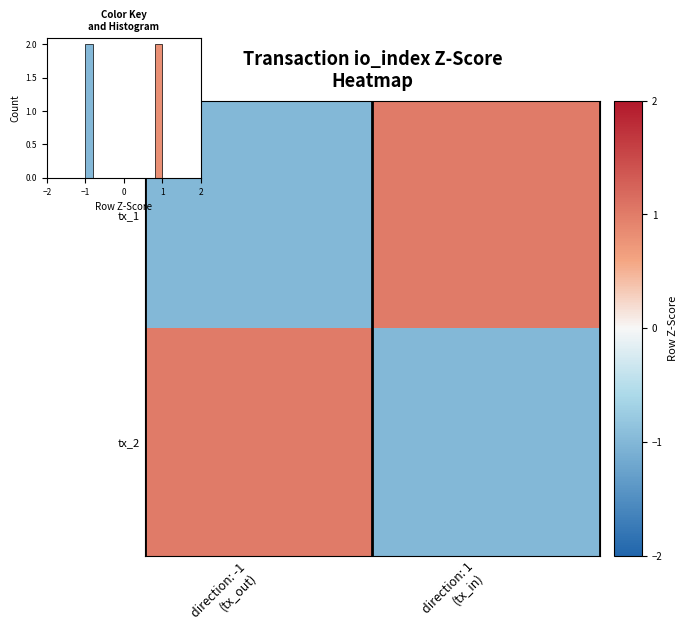

The tx_1 series shows 0 at direction: -1 (tx_out). True or false?

False